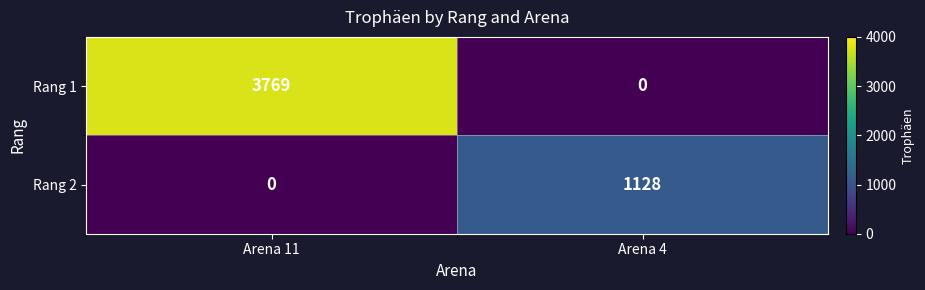

What is the highest value of the Rang 2 series?

1128